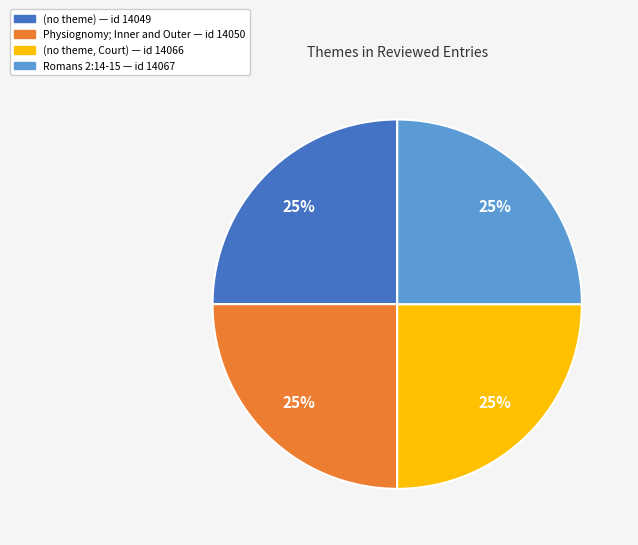

To the nearest percent, what is the average slice percentage?

25%